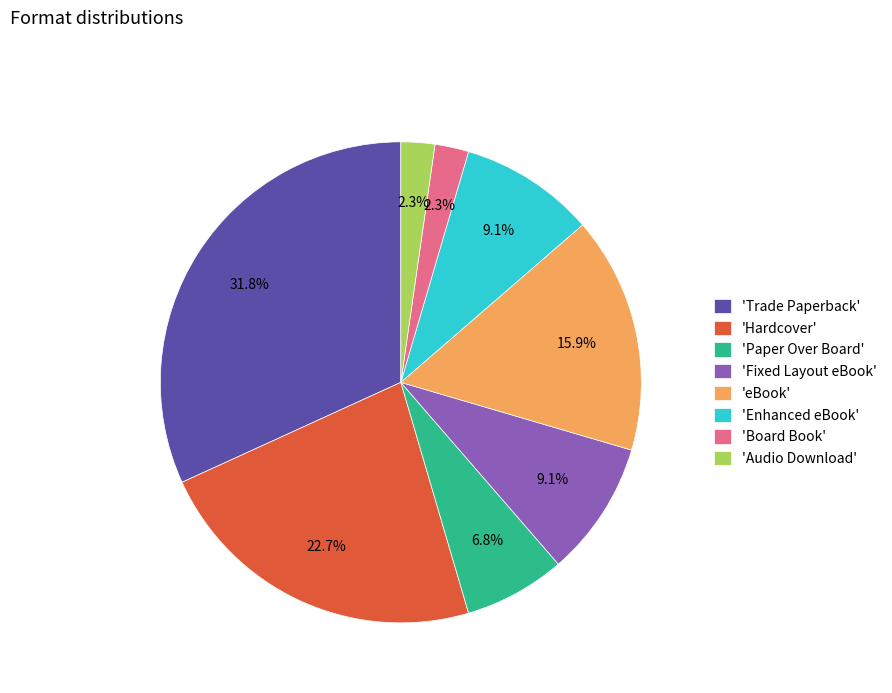

Which slice is the largest?

'Trade Paperback'